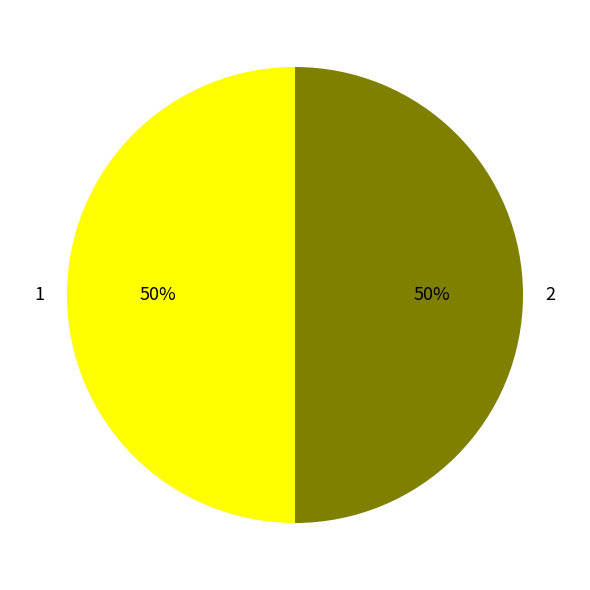

What is the ratio of the value at 1 to the value at 2?

1.0